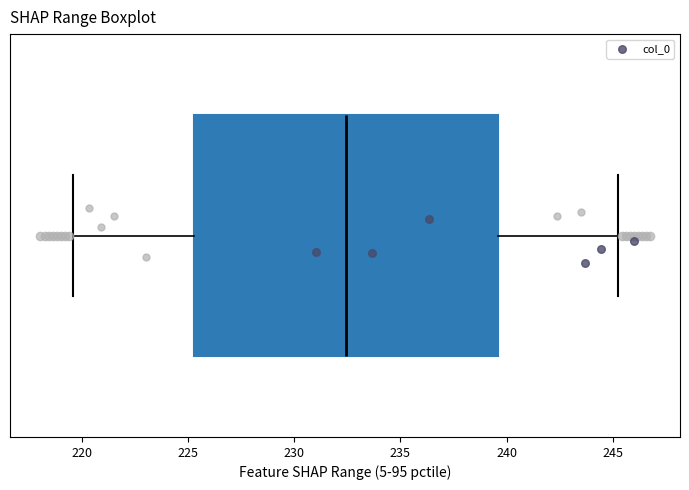

Where is the right edge of the box on the x-axis? The values are not printed on the chart, so give them approximately, as read against the axis.

239.5